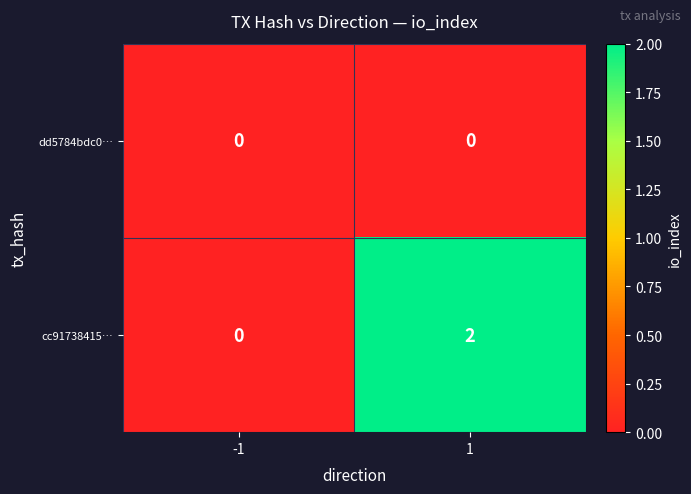

How many positive values does the cc91738415… series have?

1